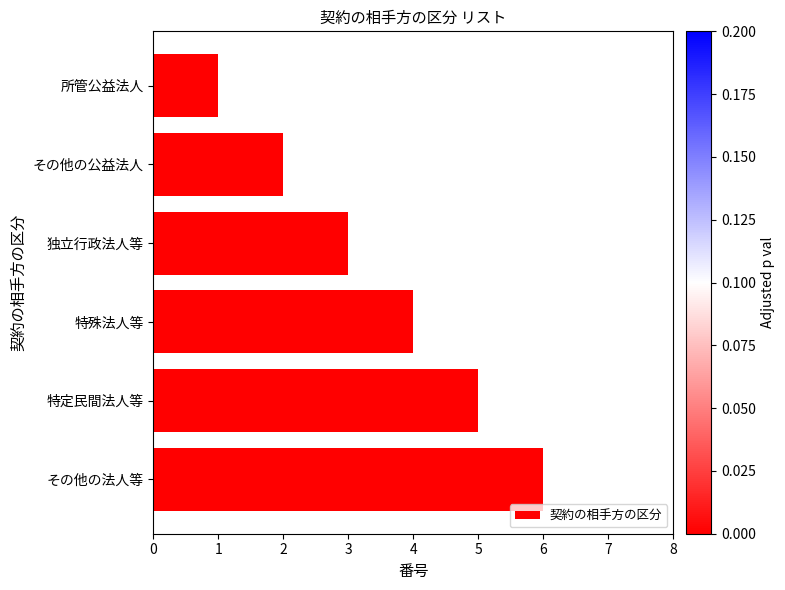

How many categories are shown in the chart?

6